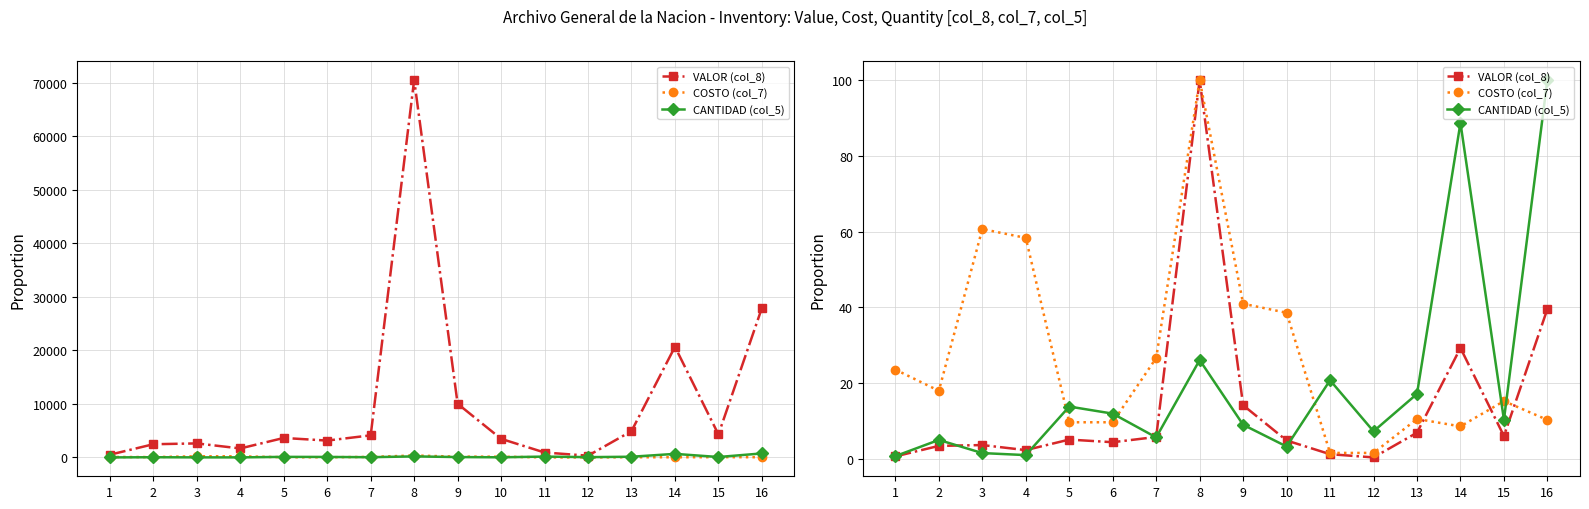

What is the maximum value shown in the chart?

100.0